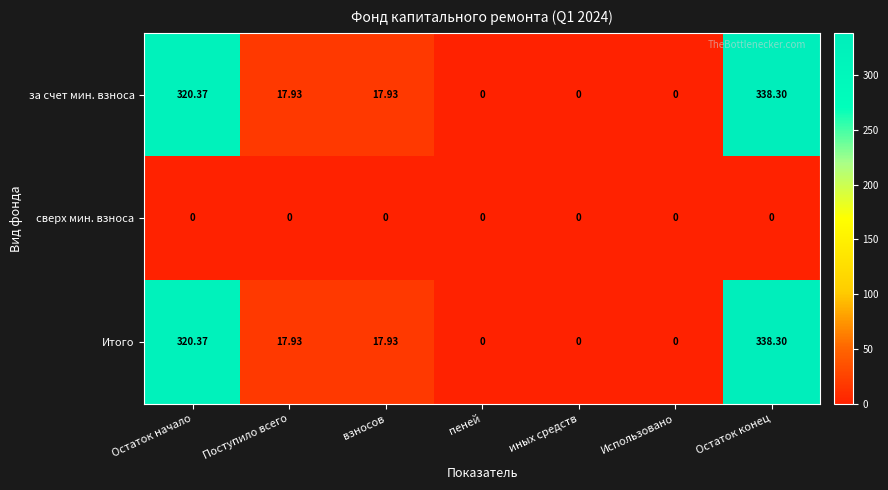

How many values in the Итого series are below 17?

3